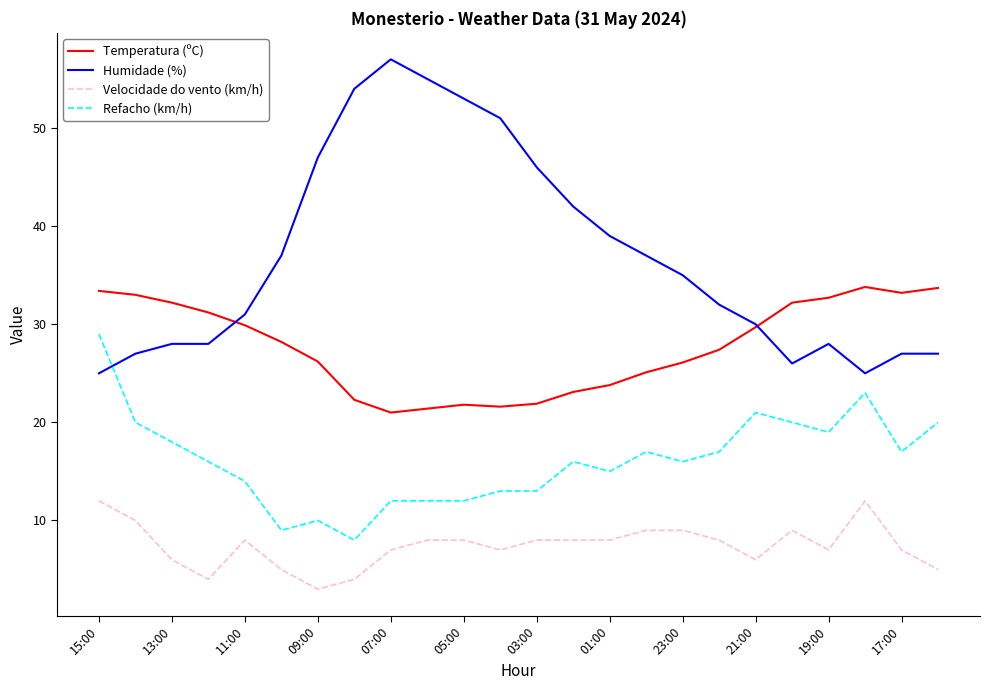

Rank the series by their average value, from lowest to highest.

Velocidade do vento (km/h), Refacho (km/h), Temperatura (ºC), Humidade (%)